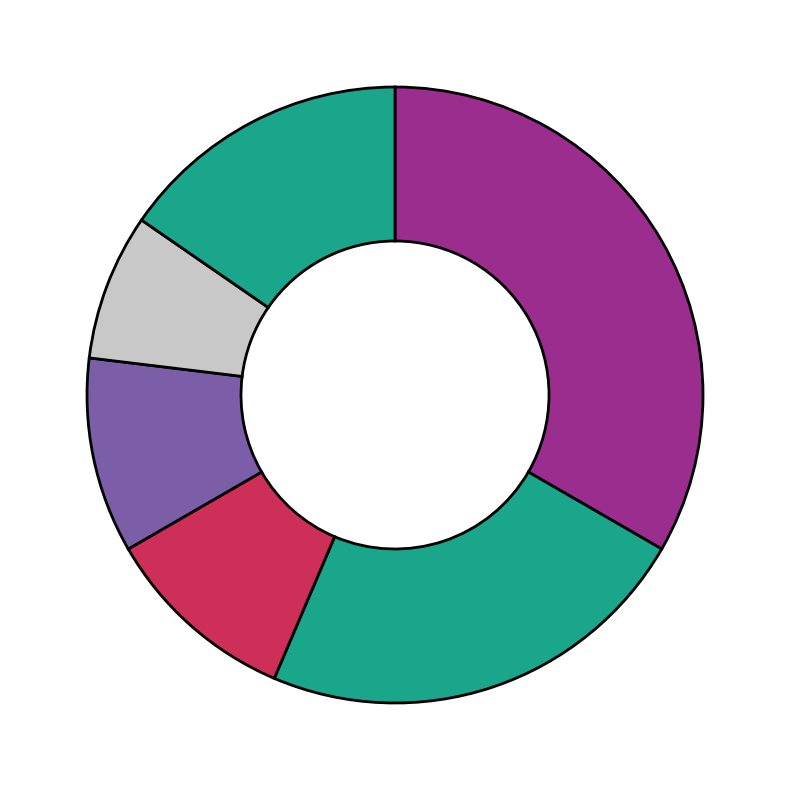

How many slices are in this pie chart?

6